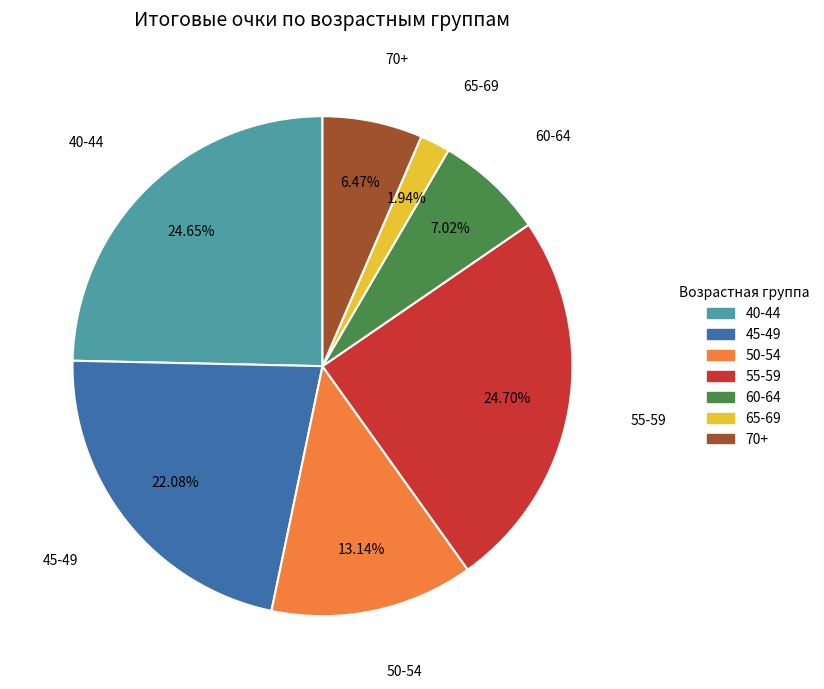

Approximately how many times larger is the value at 60-64 compared to 55-59?

0.3